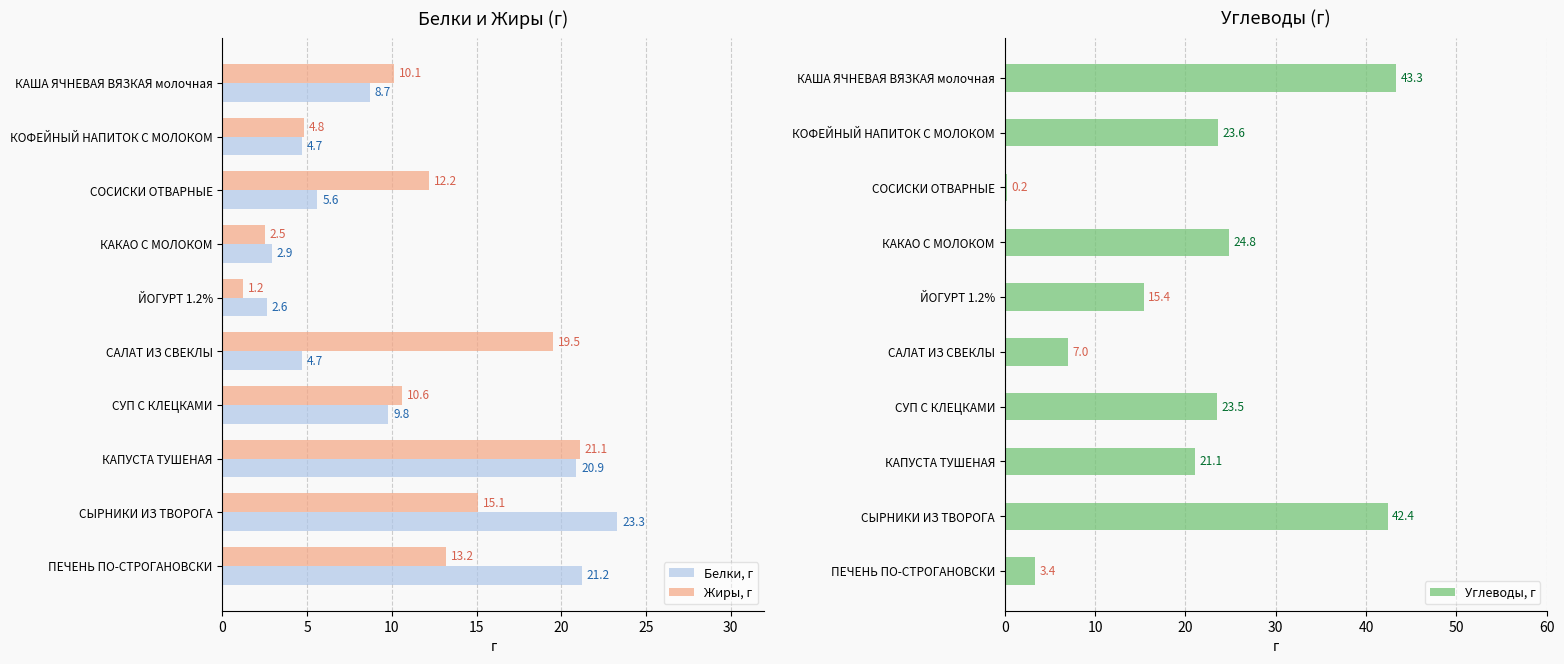

Which category has the highest value in the Жиры, г series?

КАПУСТА ТУШЕНАЯ